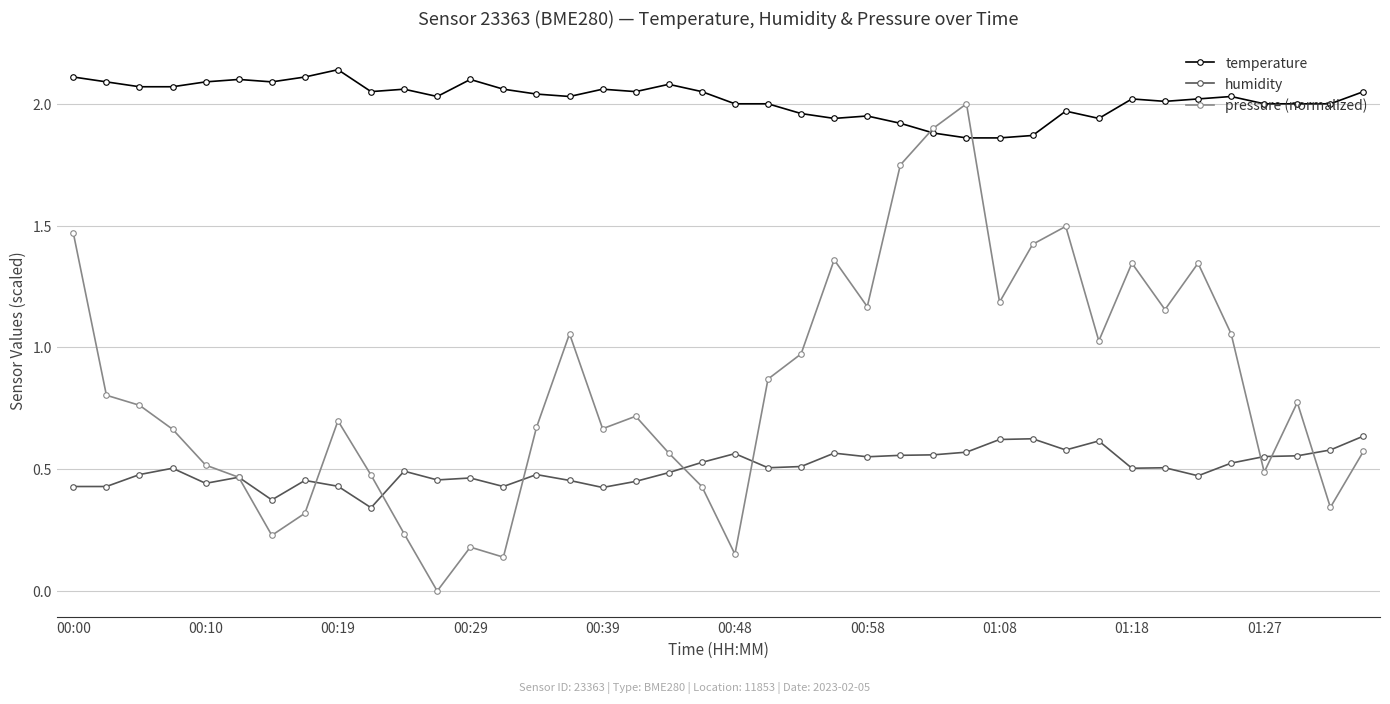

In pressure (normalized), how many points are lower than both neighbors (excluding endpoints)?

11